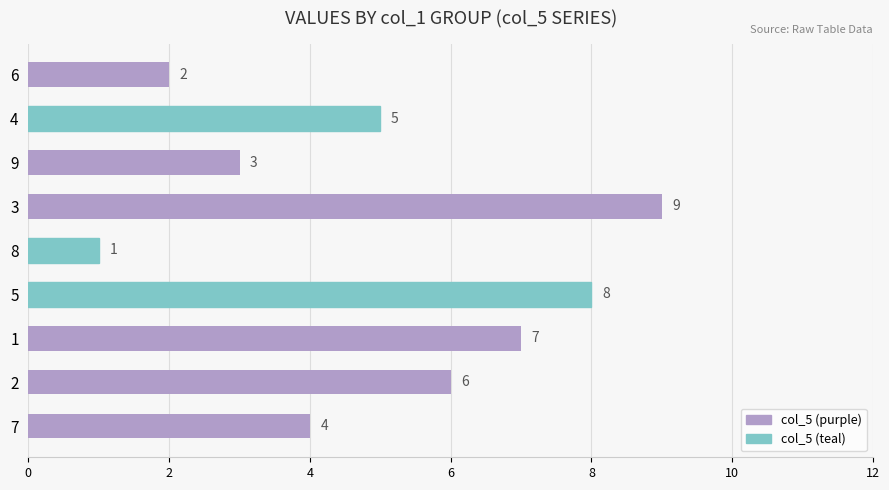

What is the maximum value shown in the chart?

9